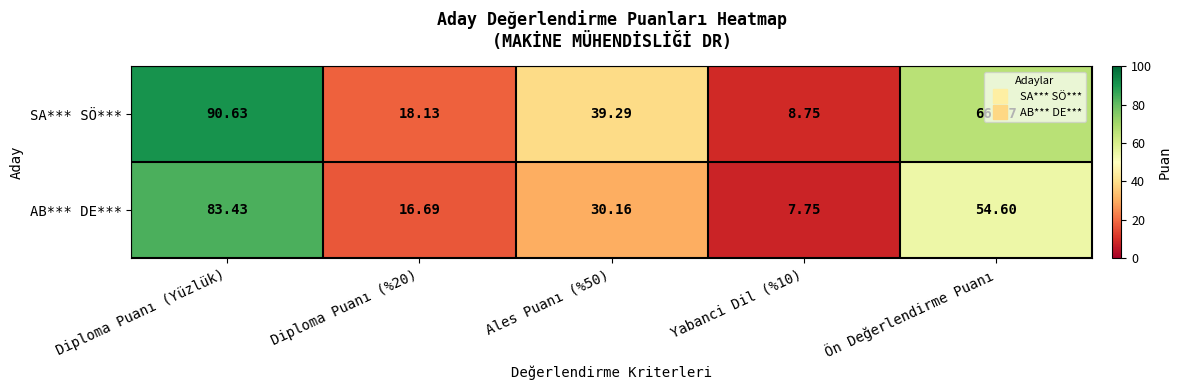

At which category is the sum across all series the highest?

Diploma Puanı (Yüzlük)